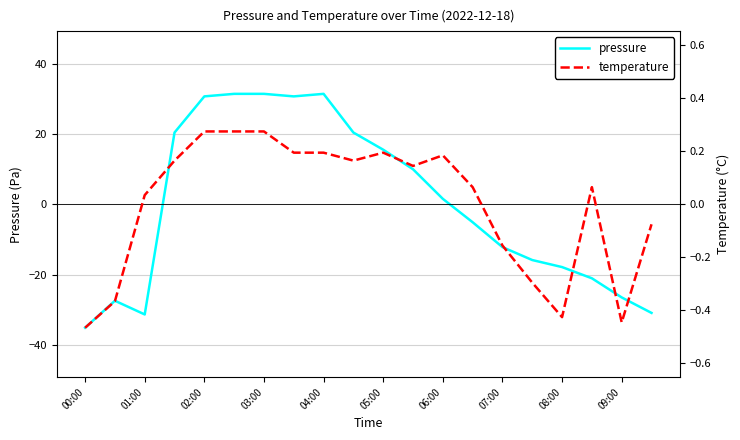

True or false: pressure has more than 2 points higher than both neighbors.

False